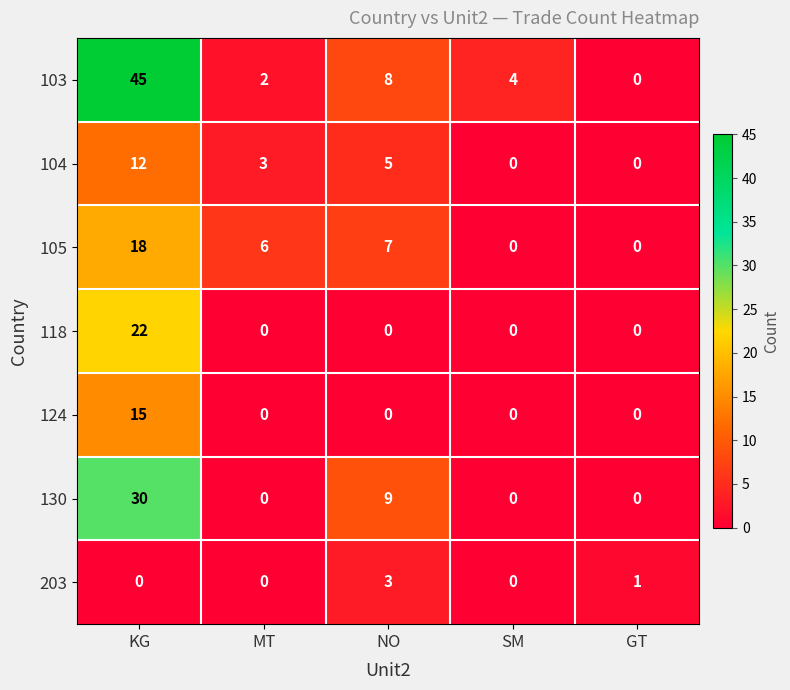

What is the greatest value displayed?

45